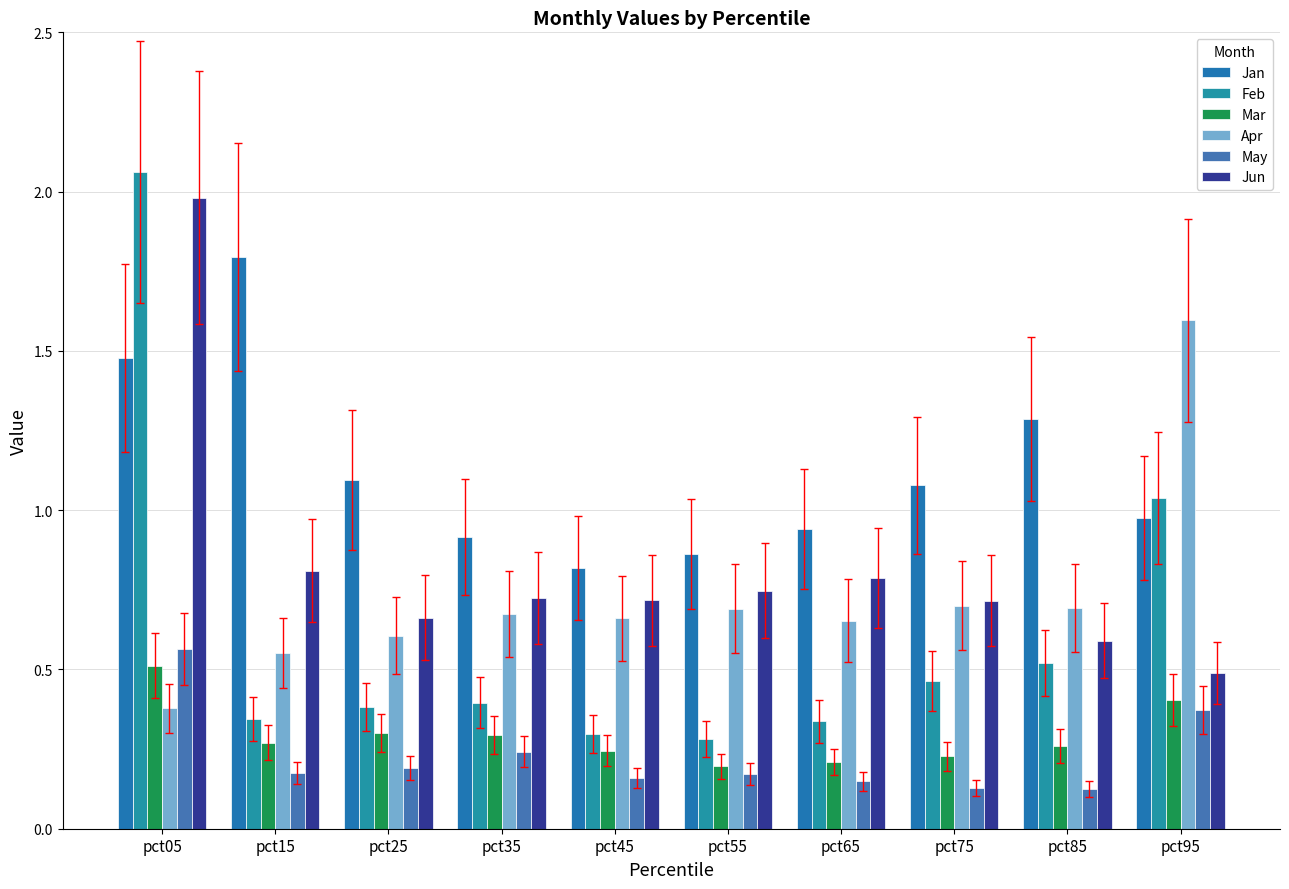

Rank the series by their maximum value, from lowest to highest.

Mar, May, Apr, Jan, Jun, Feb